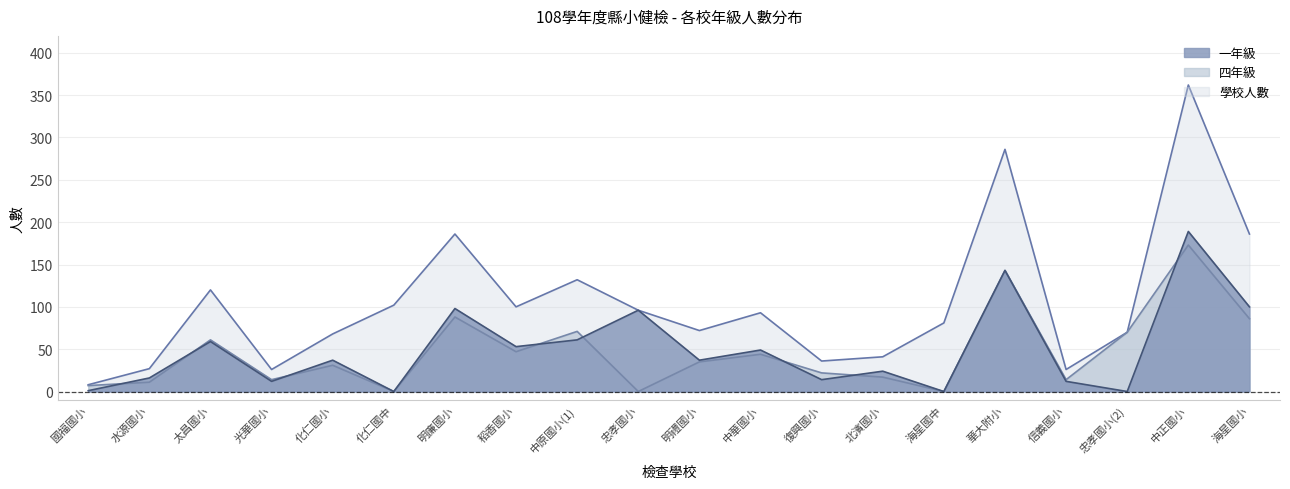

Which category has the lowest value in the 四年級 series?

化仁國中